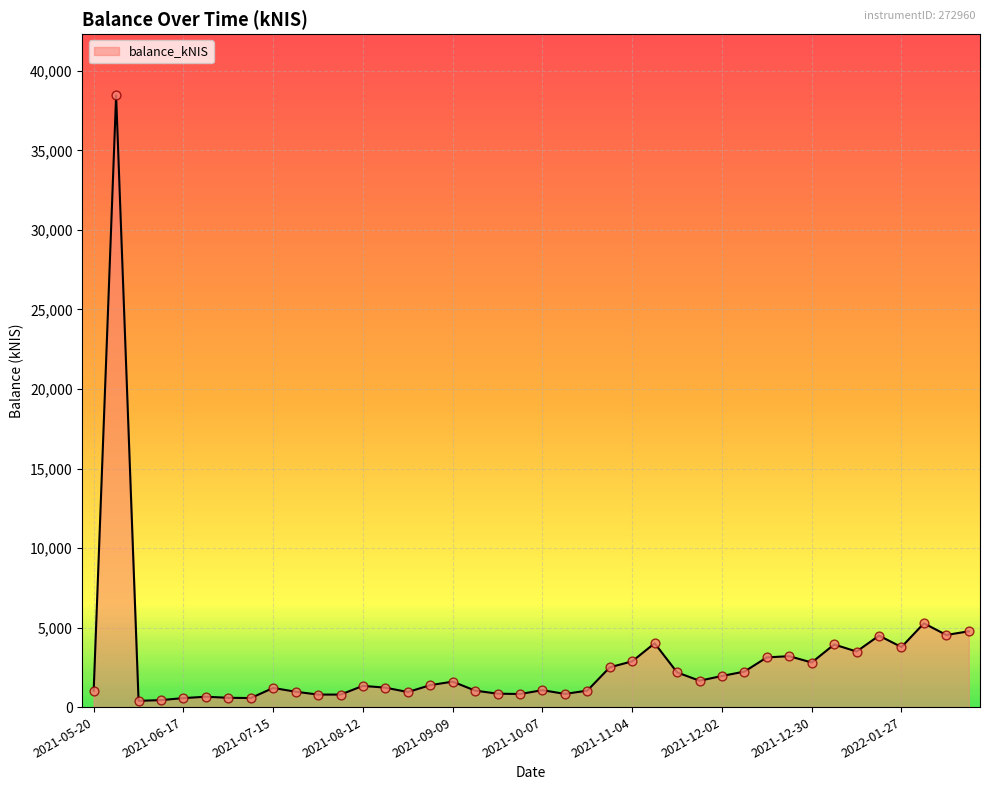

What is the difference between the maximum and minimum values?

38068.5